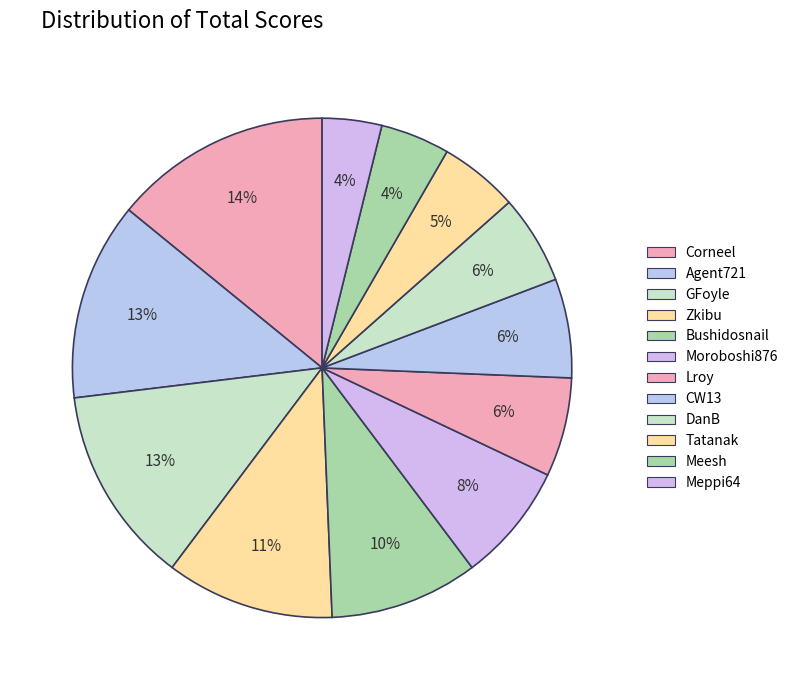

The GFoyle slice represents 5% of the pie. True or false?

False